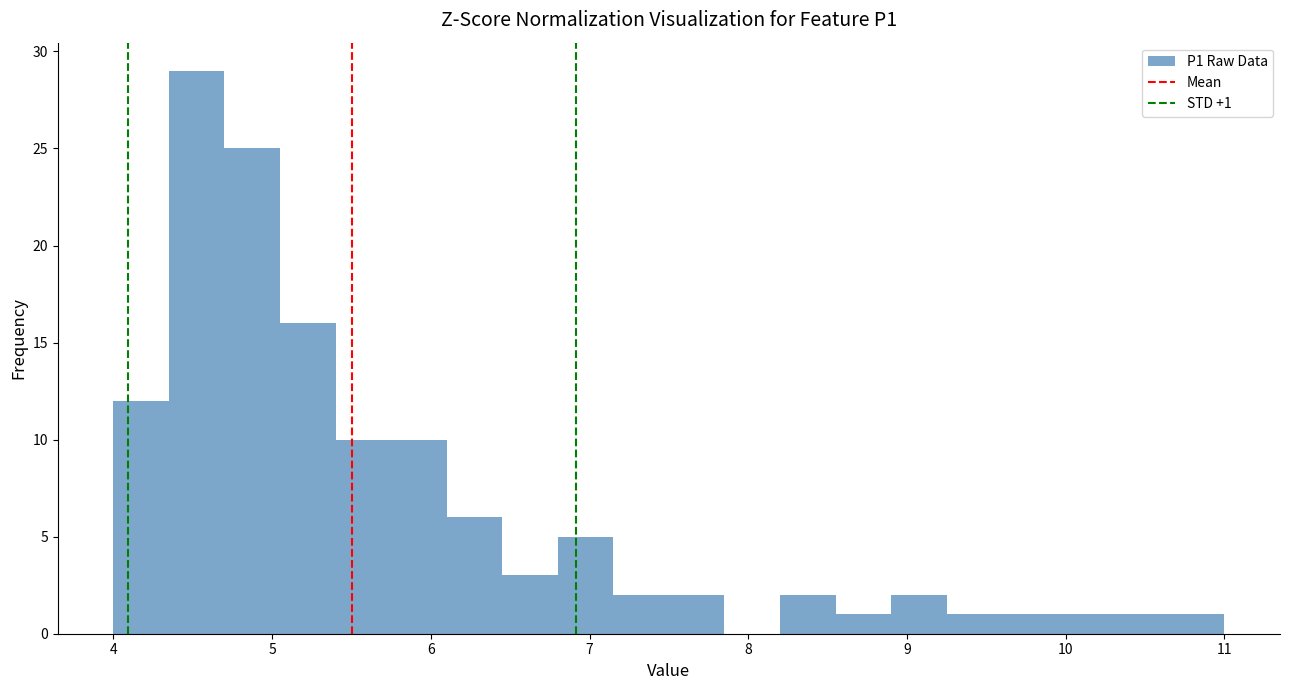

Read against the x-axis, roughly where is the centre of the tallest bar?

4.5